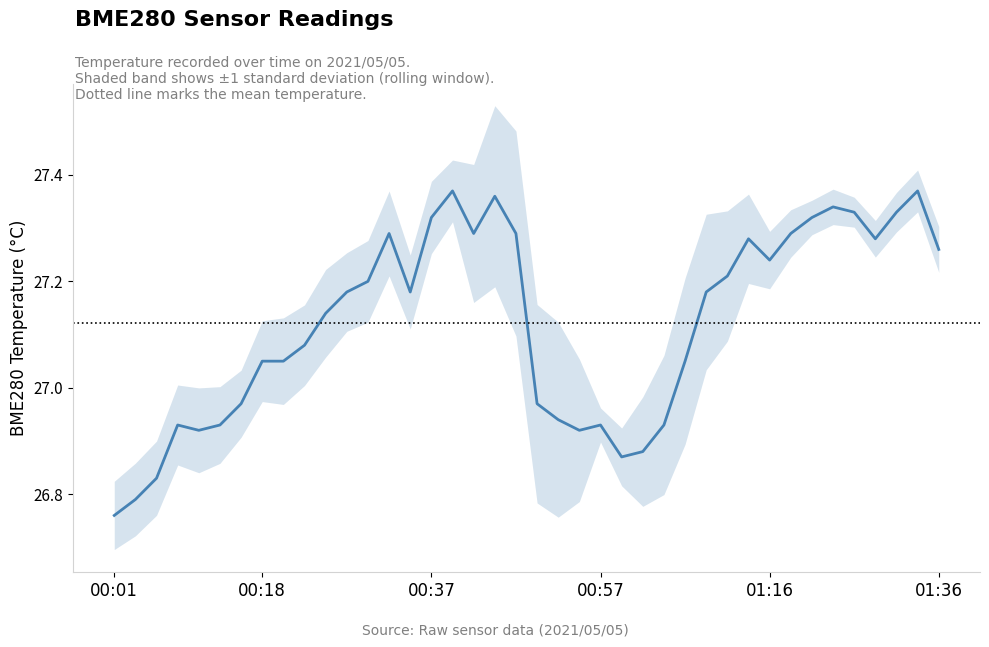

At which label is the value closest to 27?

6